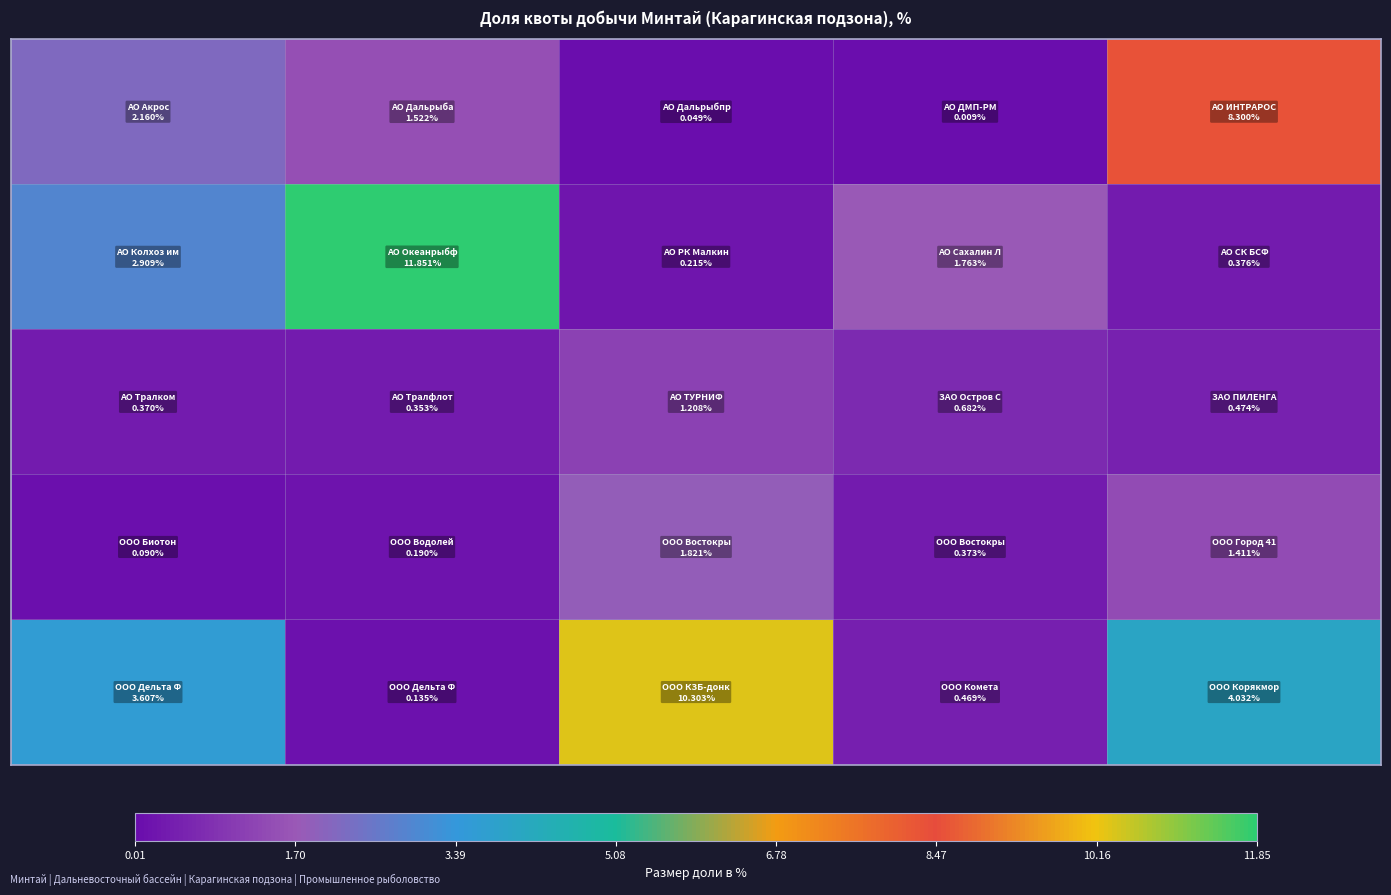

At how many categories does at least one series exceed 6?

3